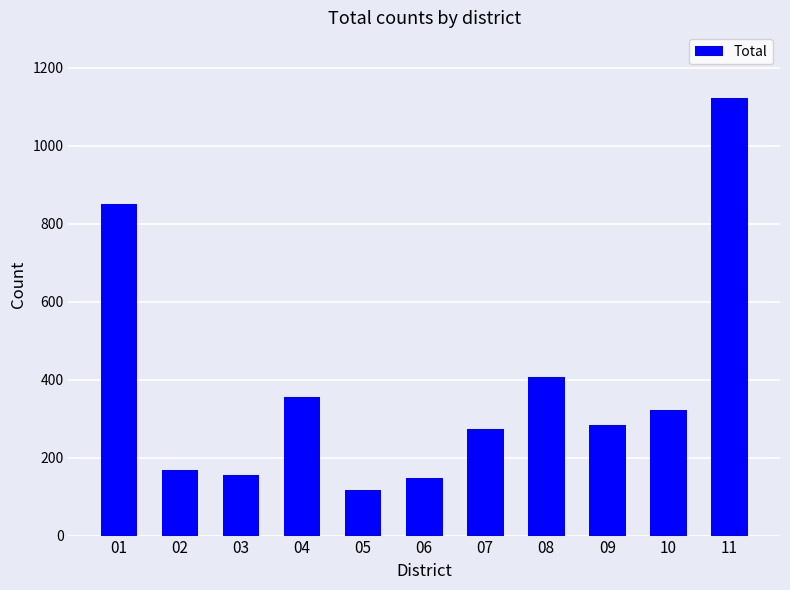

Reading right to left, list all the values displayed in this chart.

1123	322	283	408	273	147	117	356	155	168	852